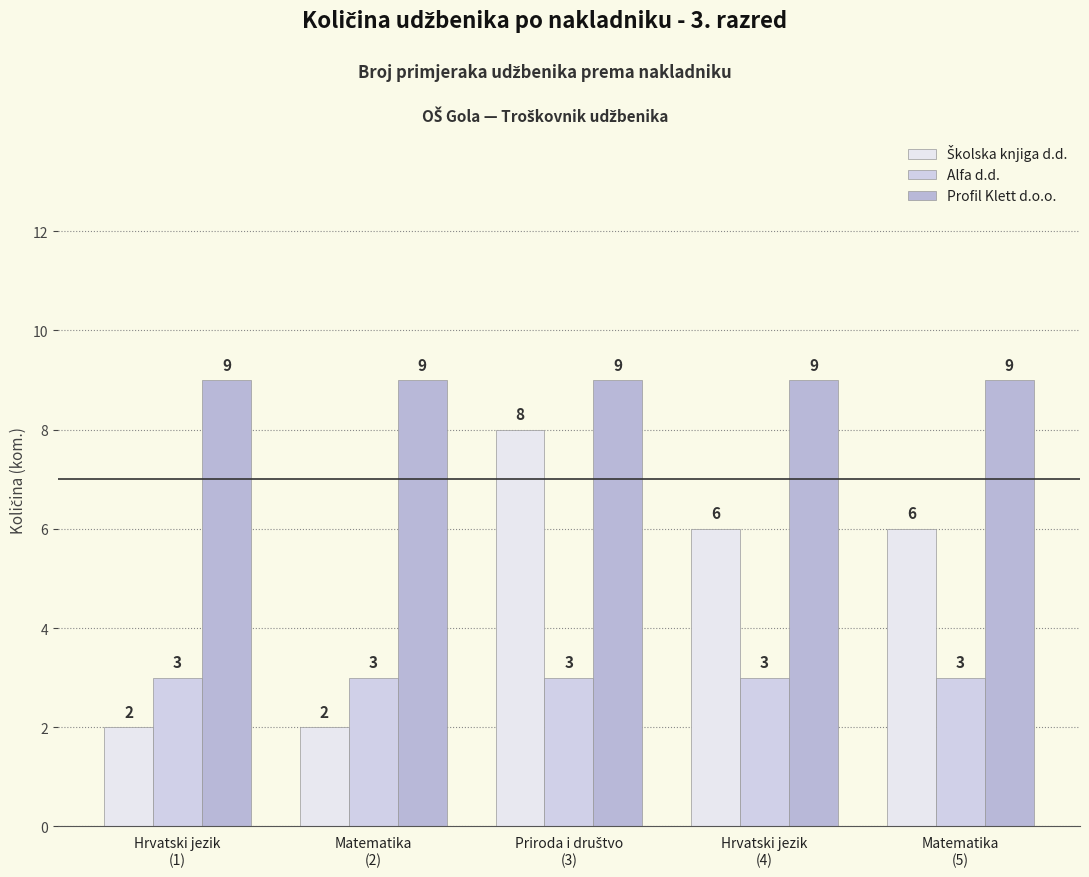

Does the chart contain any negative values?

No